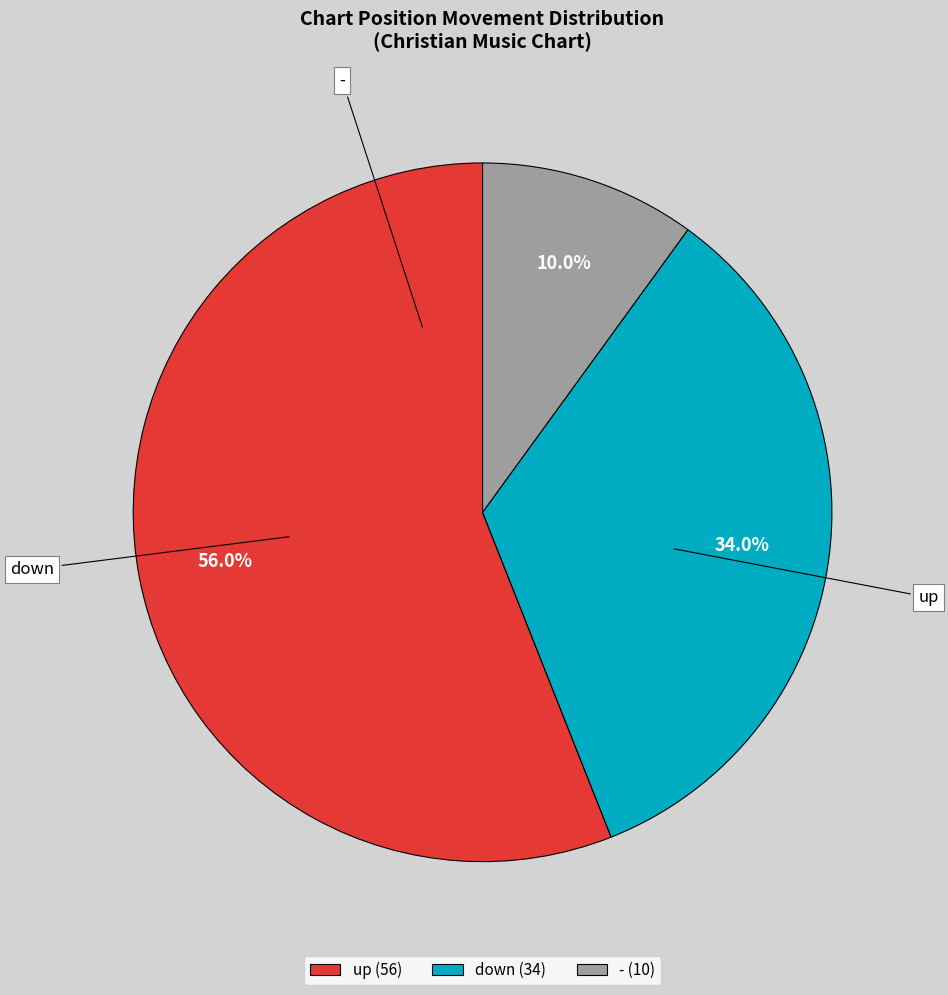

Combined, do up and down account for over 50%?

Yes